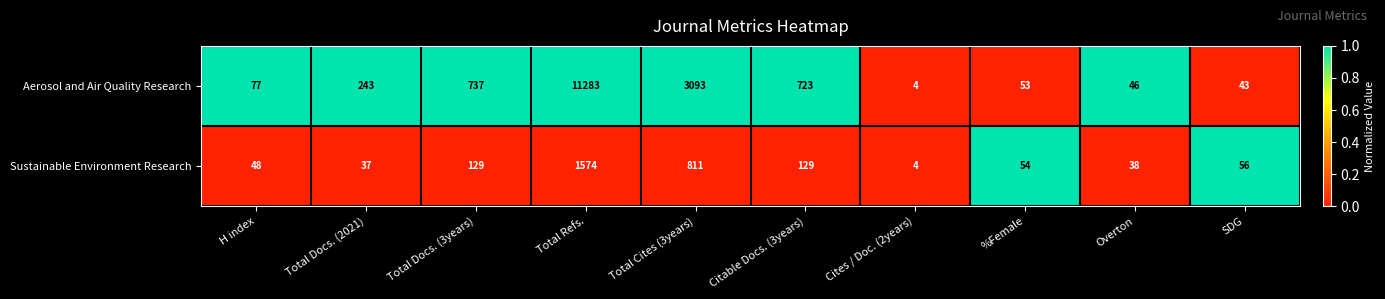

Which series has the largest range (max minus min)?

Aerosol and Air Quality Research